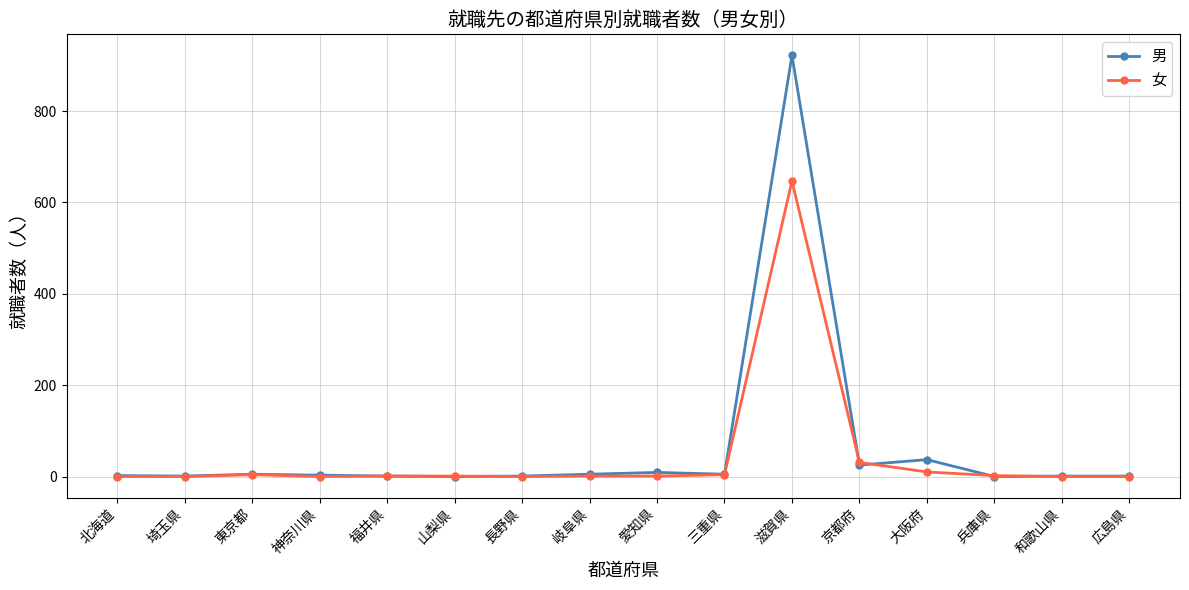

At 滋賀県, list the series in order from smallest to largest.

女, 男